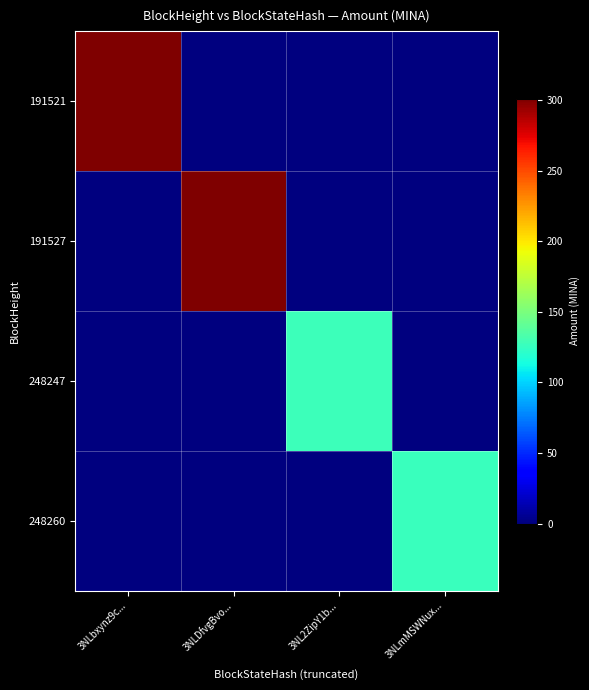

How many data points does each series have?

4